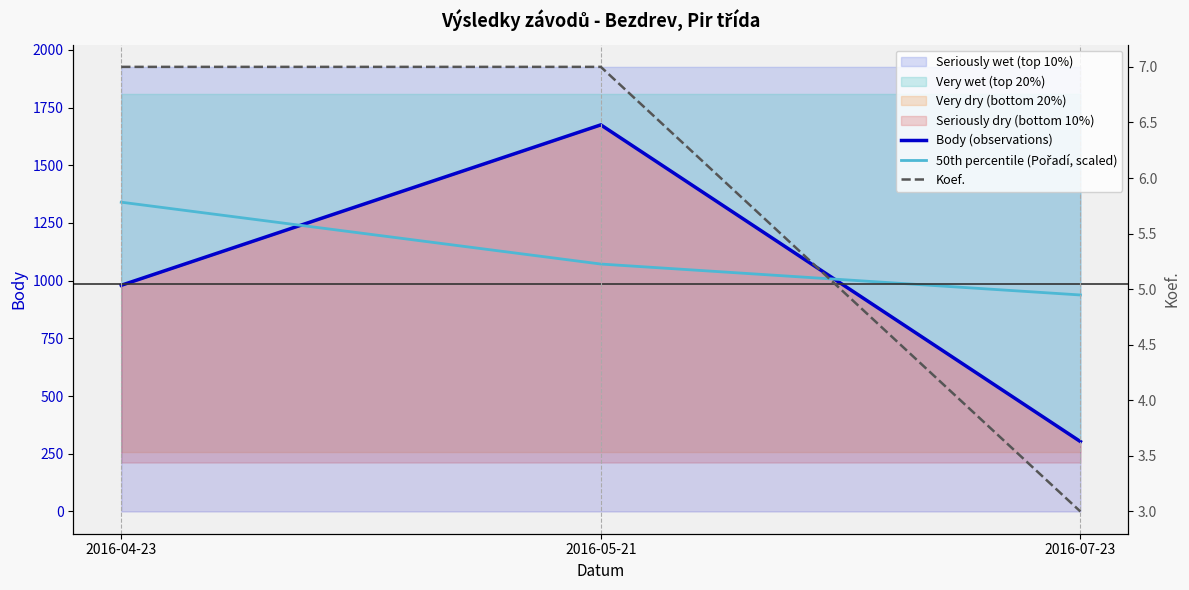

Is it true that 50th percentile (Pořadí, scaled) equals 455 at 2016-05-21?

False